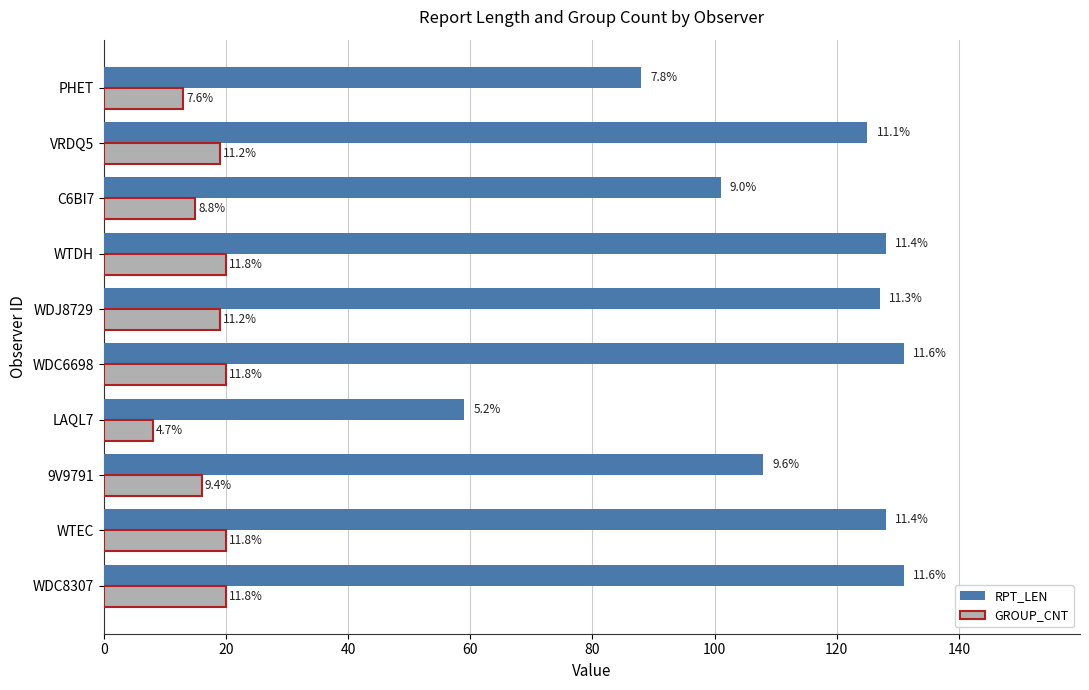

What are all the series names shown in the legend?

RPT_LEN, GROUP_CNT